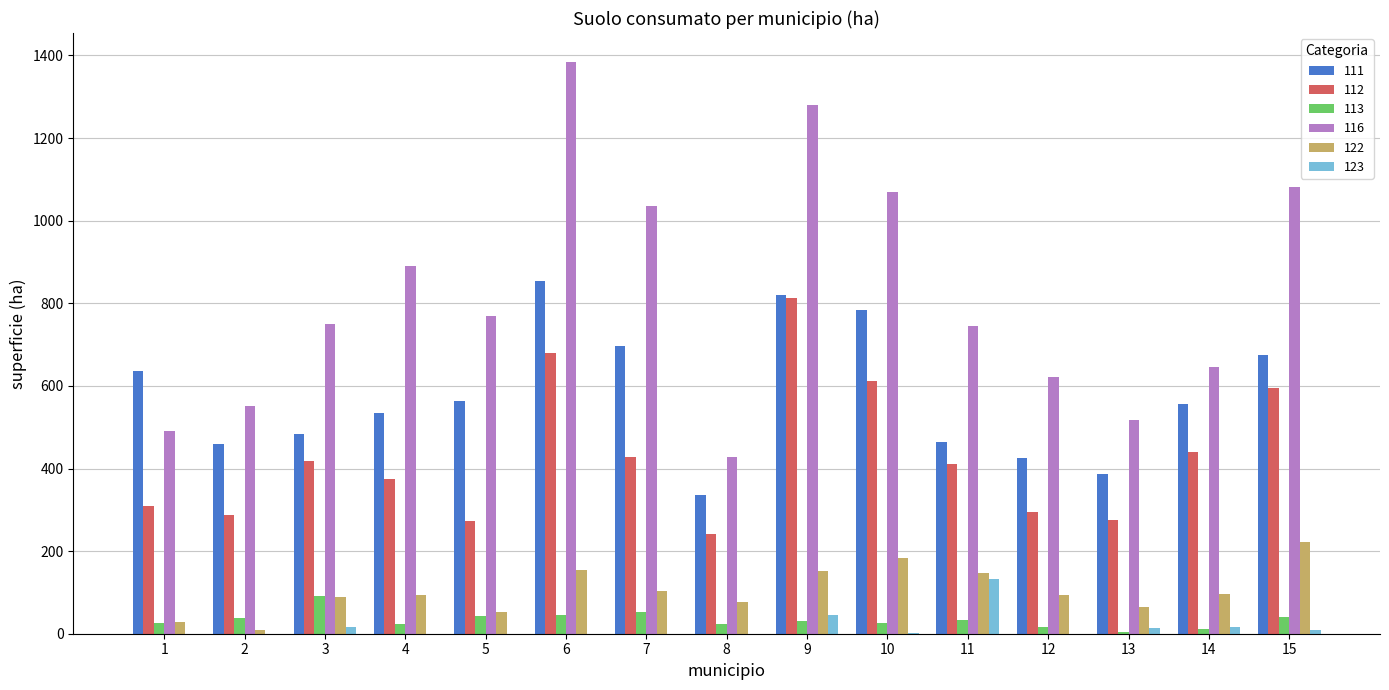

The value of 116 at 1 is 779.0. True or false?

False